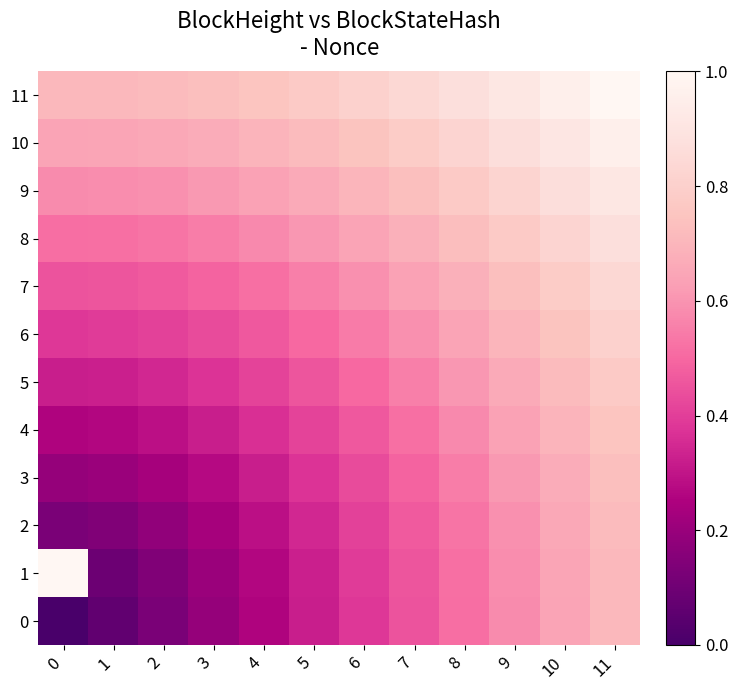

At which category is the sum across all series the highest?

11